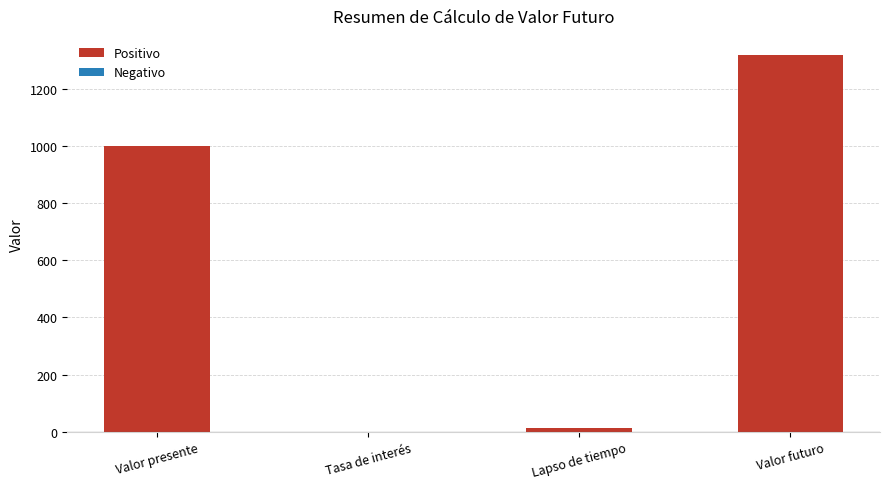

Which has a higher value, Valor presente or Tasa de interés?

Valor presente